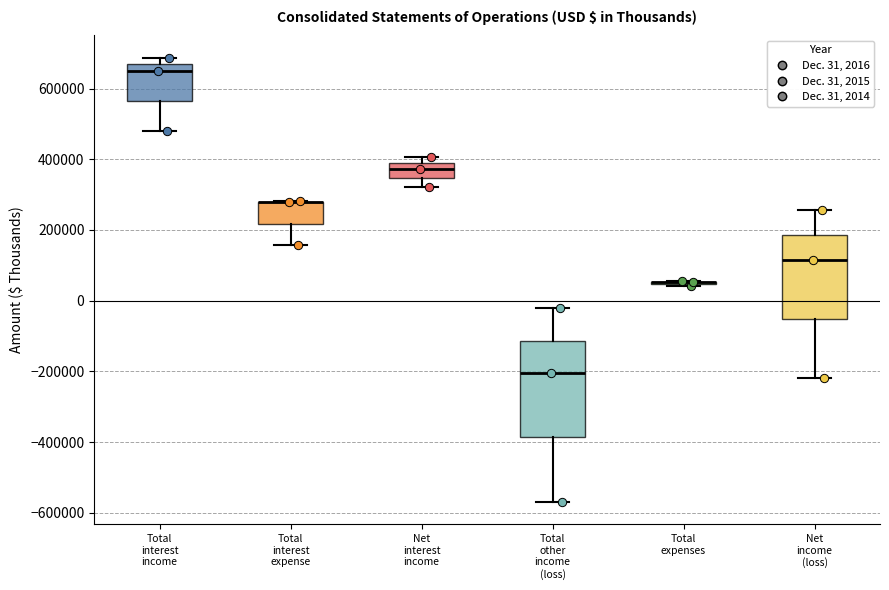

Reading left to right, transcribe this box plot: for each box, give where its median line is, the range the box spans, and where its two whiskers end, as read against the y-axis. The values are not printed on the chart, so give them approximately, as read against the axis.

Total interest income: median 660000 (just below the box's upper edge), box 560000 to 660000, whiskers 480000 to 680000
Total interest expense: median 280000 (drawn on the box's upper edge), box 220000 to 280000, whiskers 160000 to 280000
Net interest income: median 380000 (inside the box), box 340000 to 380000, whiskers 320000 to 400000
Total other income (loss): median -200000, box -380000 to -120000, whiskers -580000 to -20000
Total expenses: box collapsed to a line at 60000, whiskers 40000 to 60000
Net income (loss): median 120000, box -60000 to 180000, whiskers -220000 to 260000